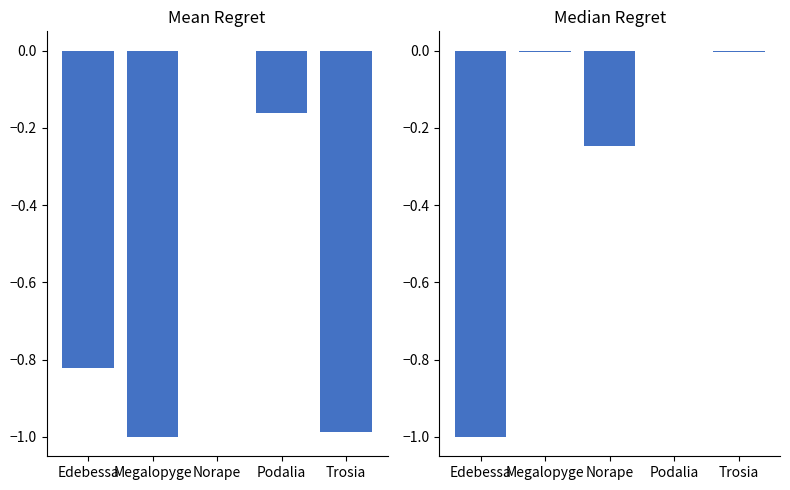

At which label is parentGuid closest to 0?

Podalia